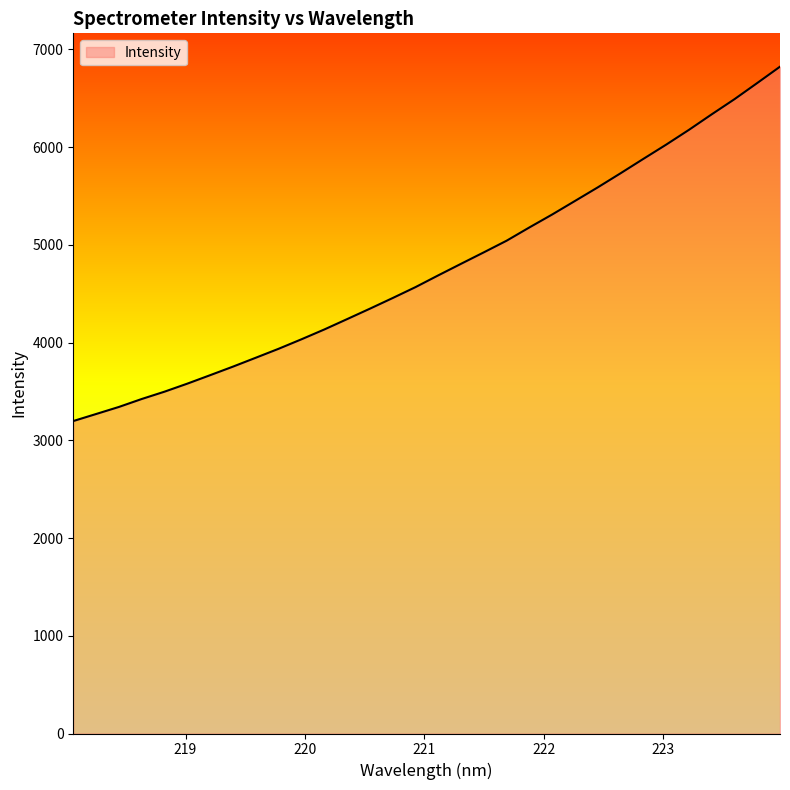

What is the difference between the maximum and minimum values?

3625.5